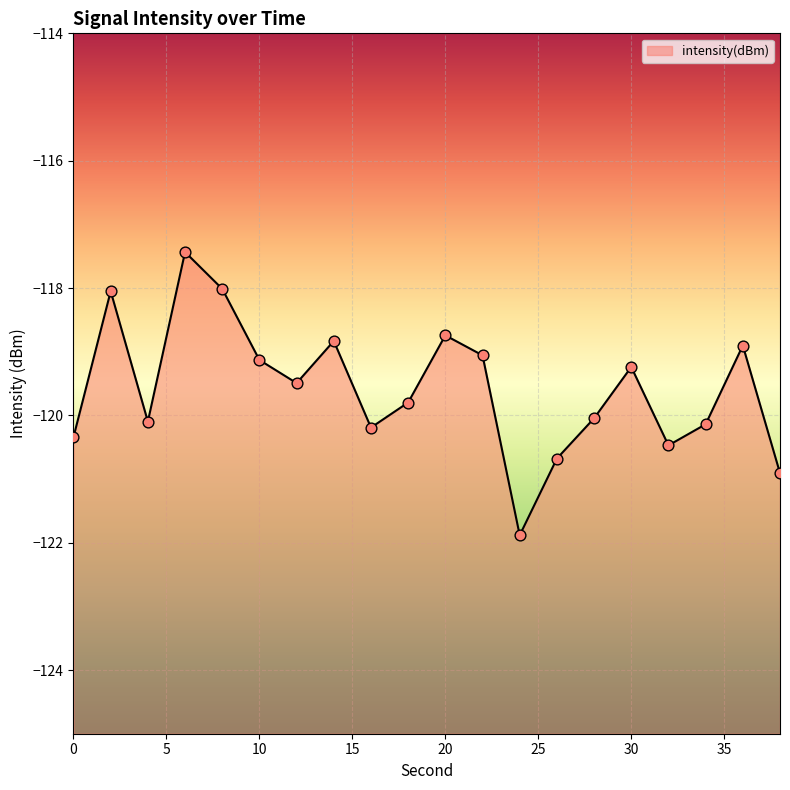

What is the change in value from 32 to 34?

+0.3